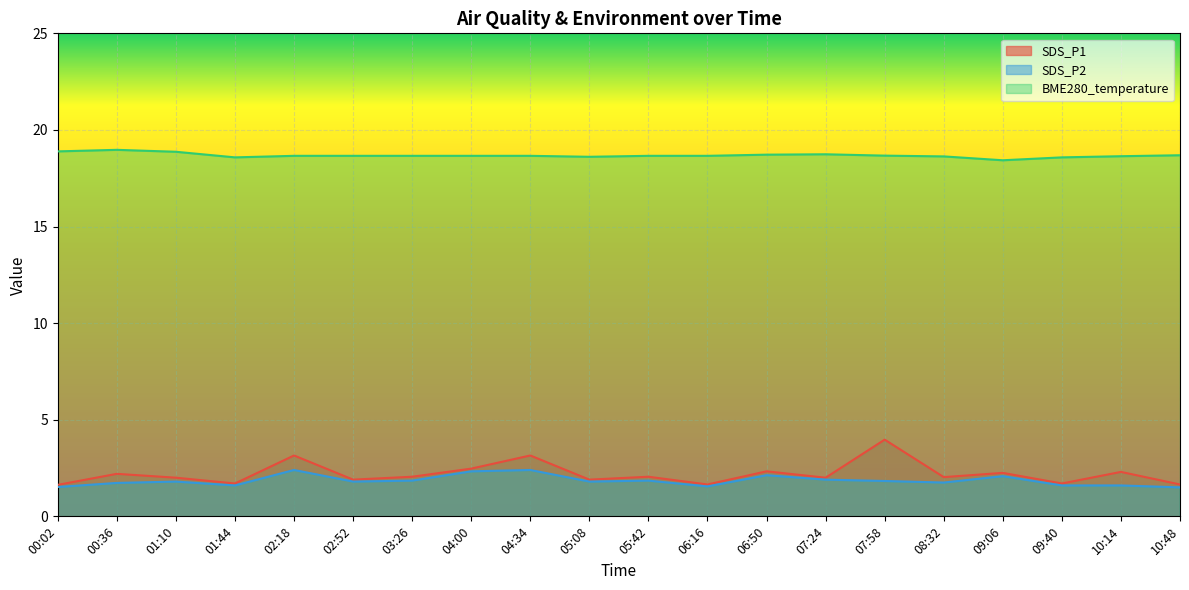

List the labels in order of SDS_P1 value, smallest first.

00:02, 06:16, 10:48, 01:44, 09:40, 02:52, 05:08, 01:10, 07:24, 08:32, 03:26, 05:42, 00:36, 09:06, 10:14, 06:50, 04:00, 02:18, 04:34, 07:58